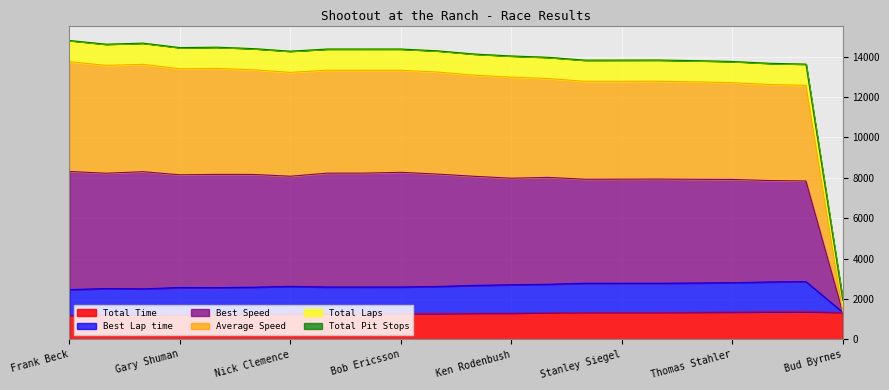

At which category is the sum across all series the highest?

Frank Beck